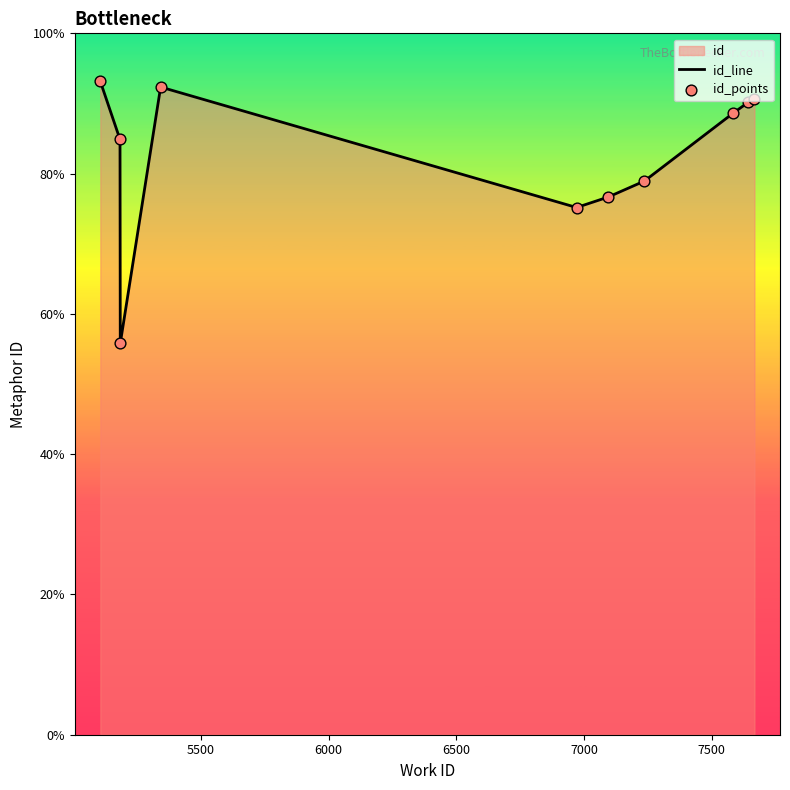

Which series has the largest total across all categories?

id_line